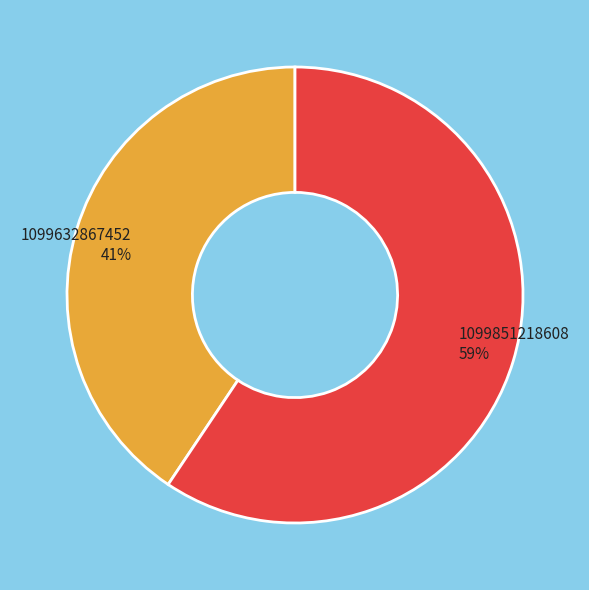

What is the largest slice in the pie chart?

1099851218608